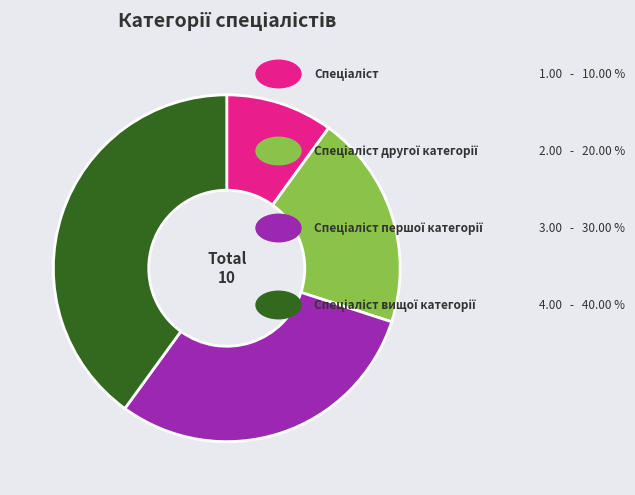

Does any single category account for the majority?

No